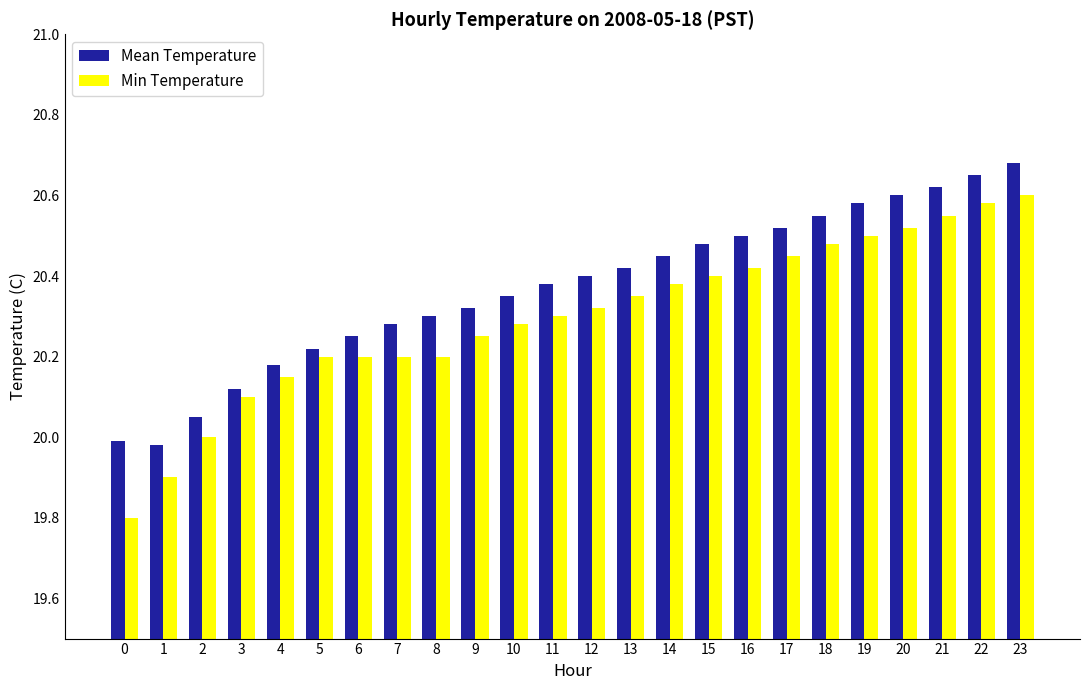

What is the total value across all series at 1?

39.9